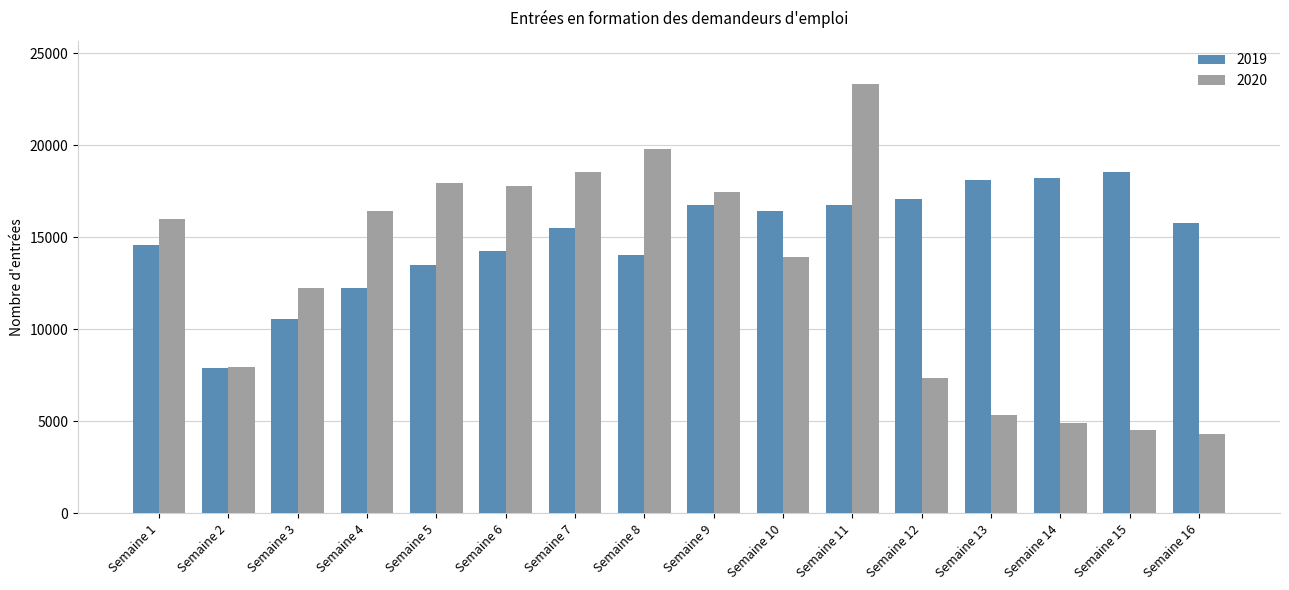

Are the bars horizontal?

No